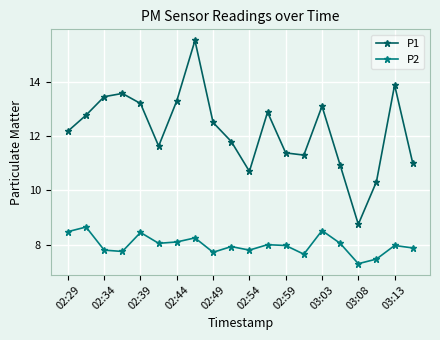

List the series in order of their peak value, lowest first.

P2, P1